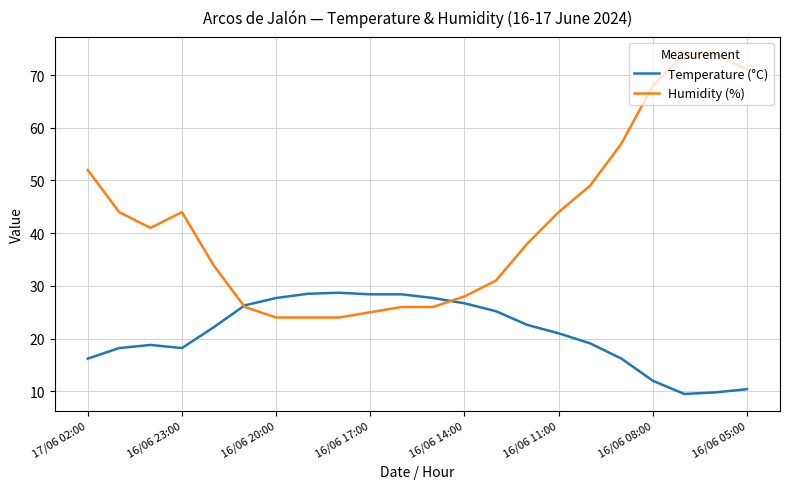

What is the highest value of the Temperature (°C) series?

28.7